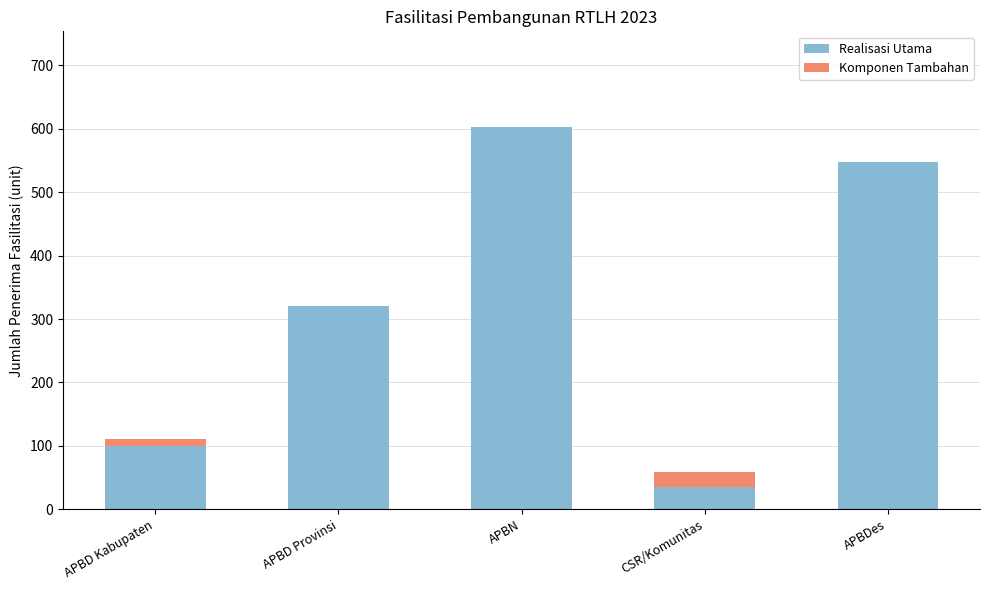

What is the difference between the Realisasi Utama values at CSR/Komunitas and APBD Provinsi?

285